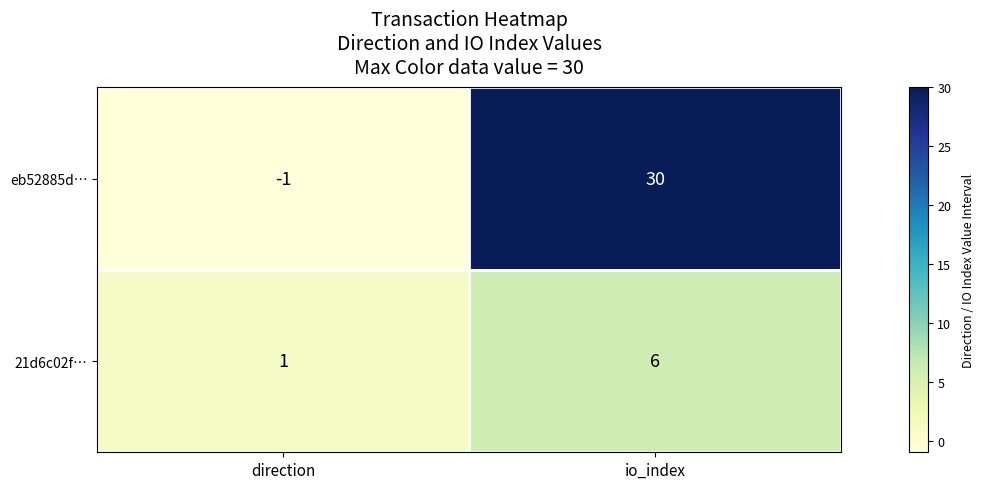

How many series are shown in this chart?

2